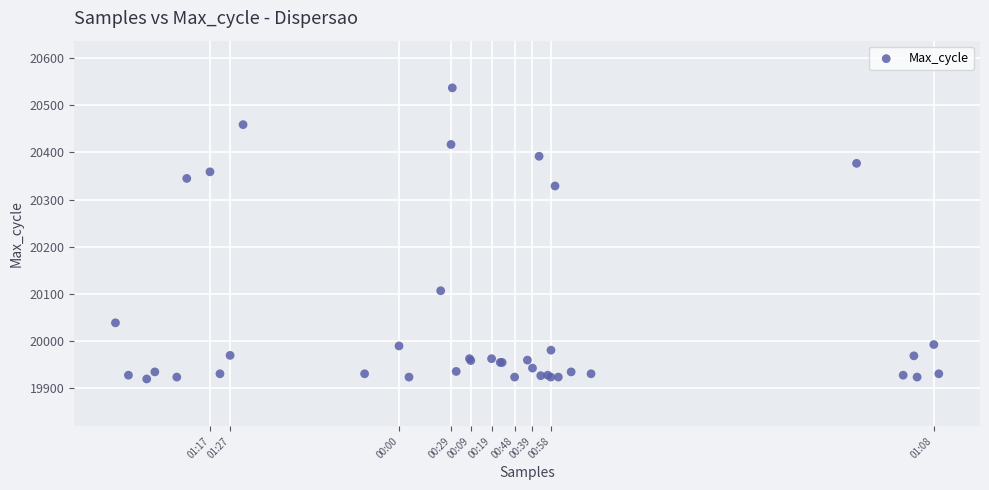

What Y value in the scatter plot is closest to 20228?

20329